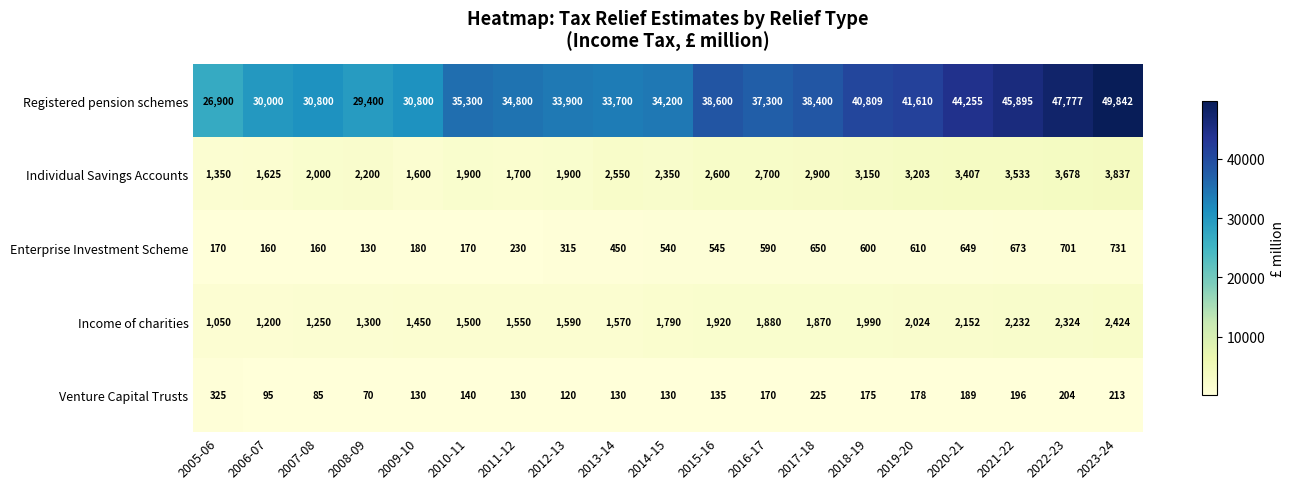

At how many categories does at least one series exceed 14668?

19